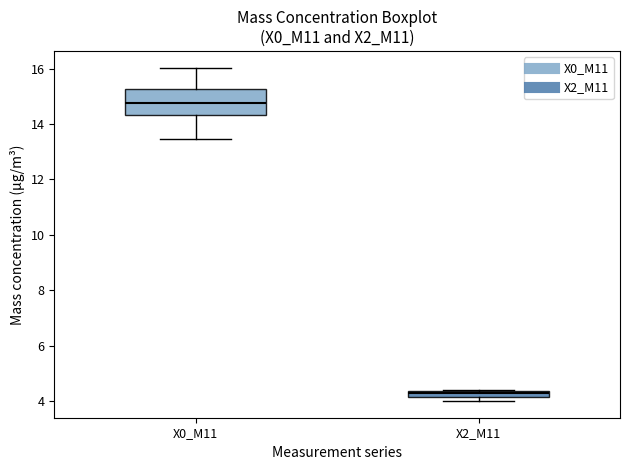

Where is the lower edge of the box for X0_M11 on the y-axis? The values are not printed on the chart, so give them approximately, as read against the axis.

14.4